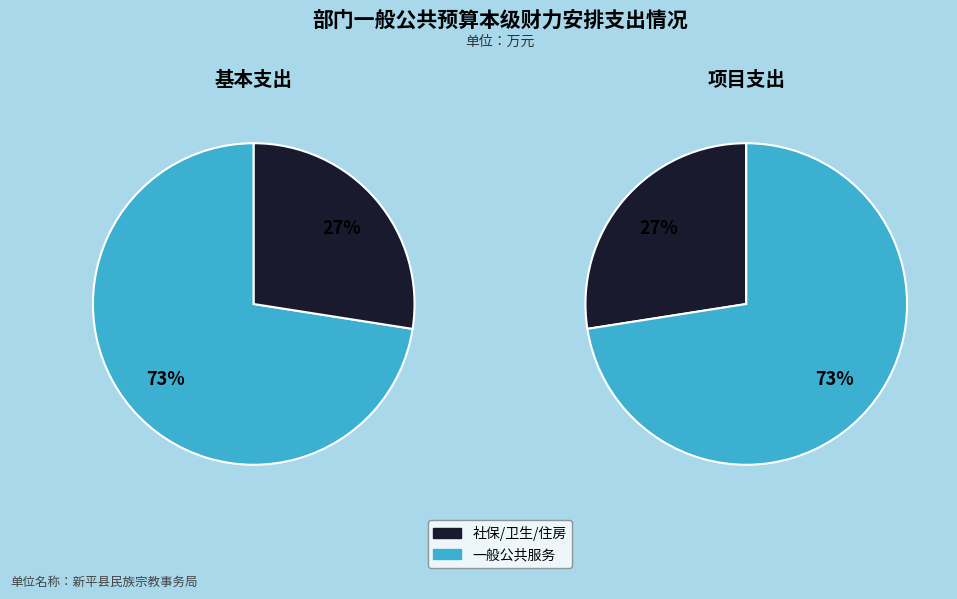

Does 一般公共服务支出 account for over 50% of the chart?

Yes